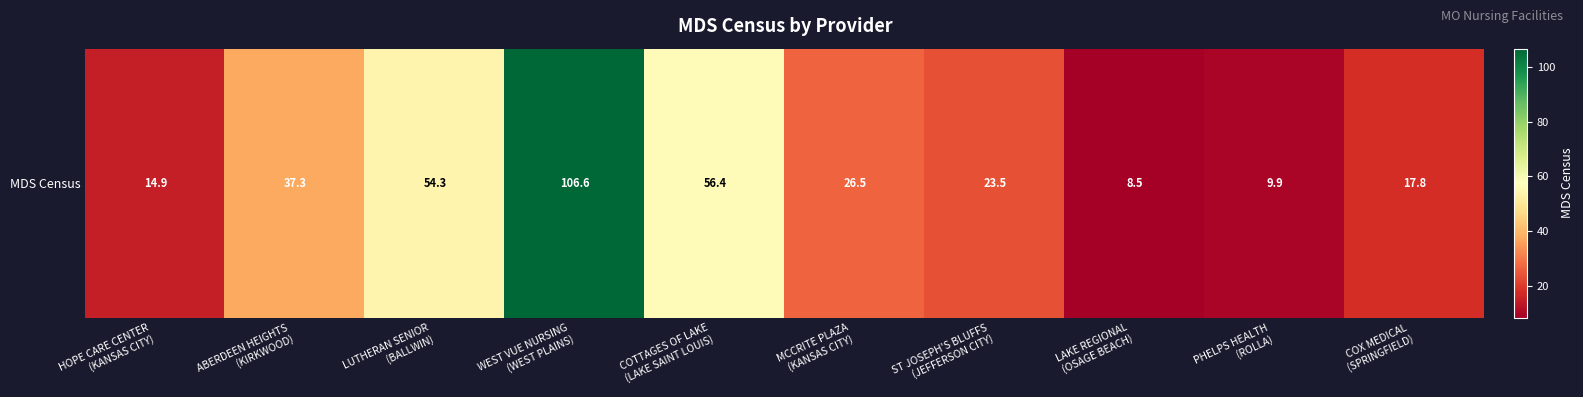

List the labels in order of value, smallest first.

LAKE REGIONAL
(OSAGE BEACH), PHELPS HEALTH
(ROLLA), HOPE CARE CENTER
(KANSAS CITY), COX MEDICAL
(SPRINGFIELD), ST JOSEPH'S BLUFFS
(JEFFERSON CITY), MCCRITE PLAZA
(KANSAS CITY), ABERDEEN HEIGHTS
(KIRKWOOD), LUTHERAN SENIOR
(BALLWIN), COTTAGES OF LAKE
(LAKE SAINT LOUIS), WEST VUE NURSING
(WEST PLAINS)